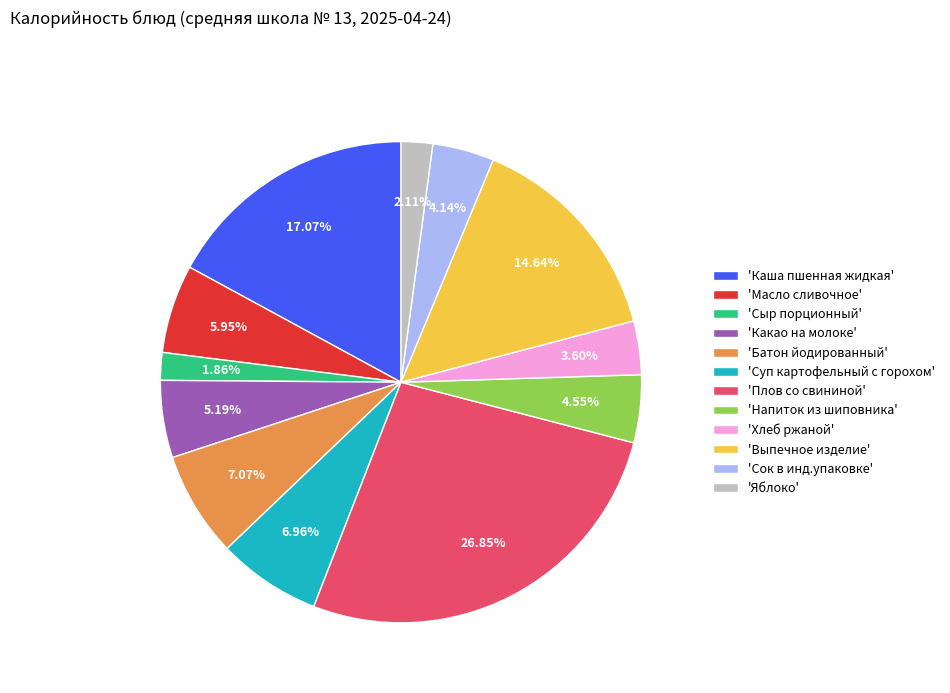

What is the largest slice in the pie chart?

'Плов со свининой'